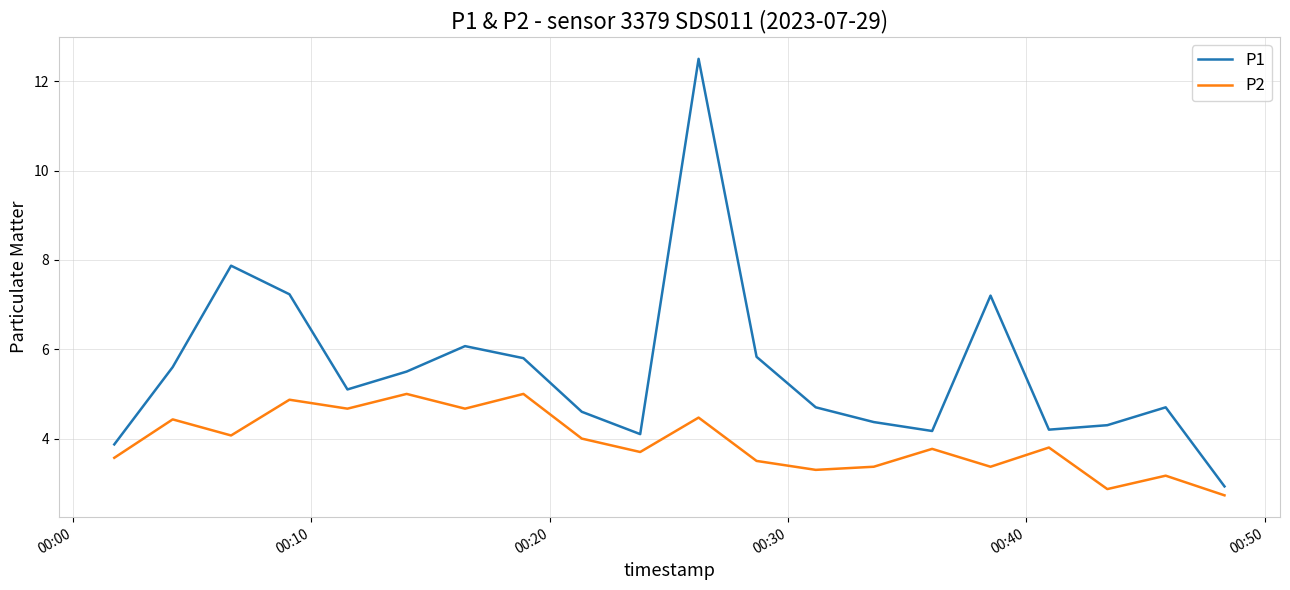

Which series has the largest total across all categories?

P1